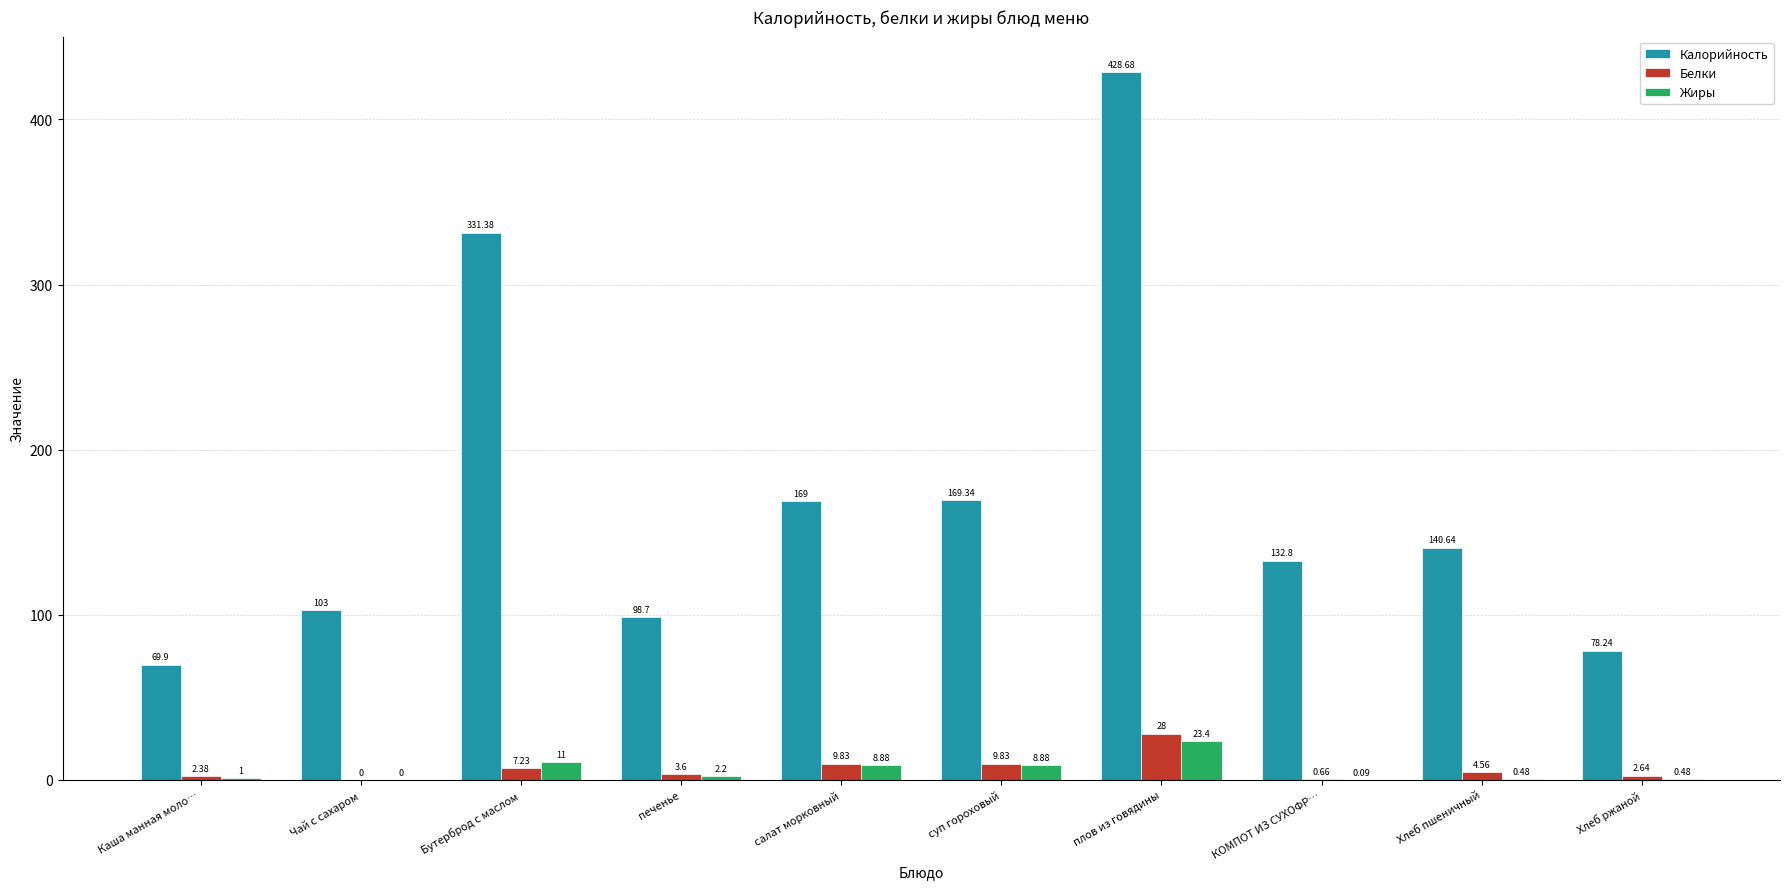

What is the total value across all series at Хлеб ржаной?

81.4